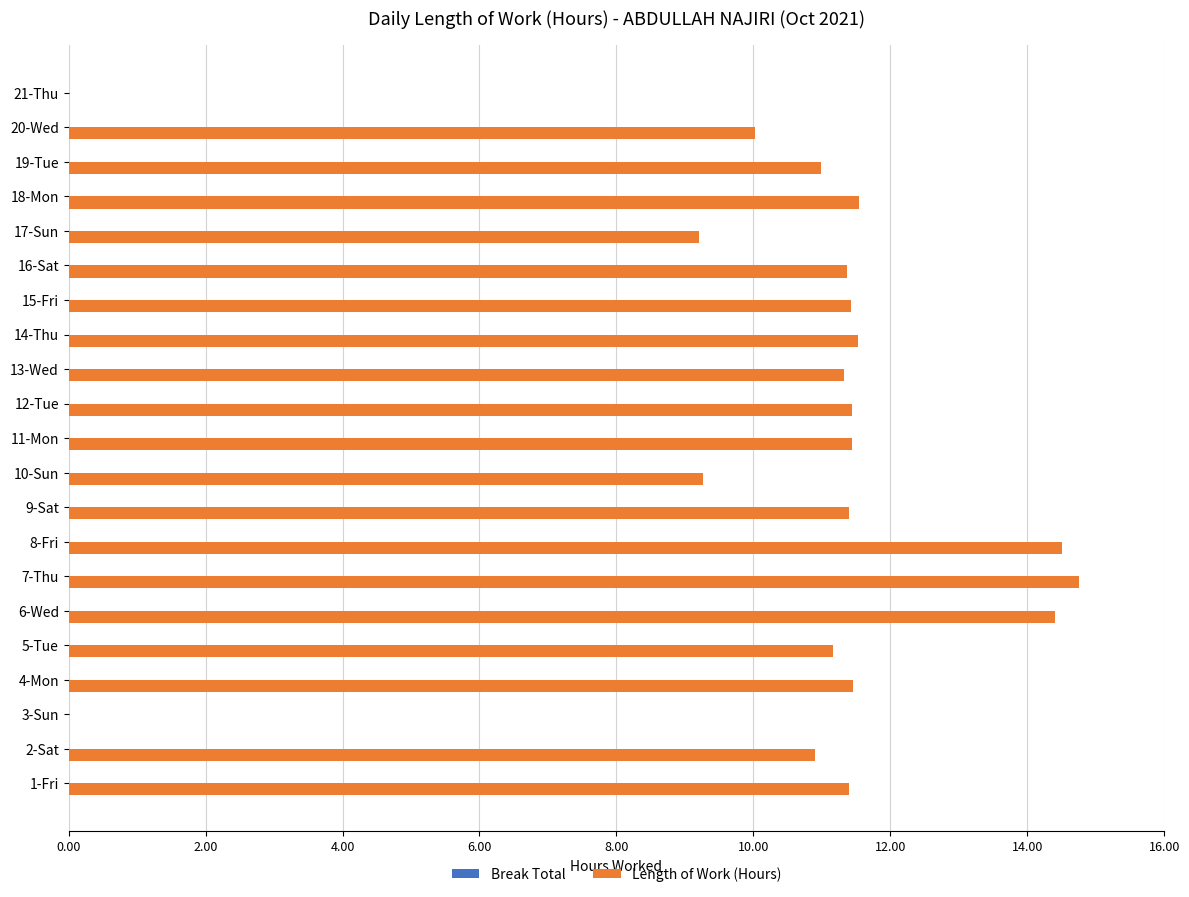

How many categories are shown in the chart?

21